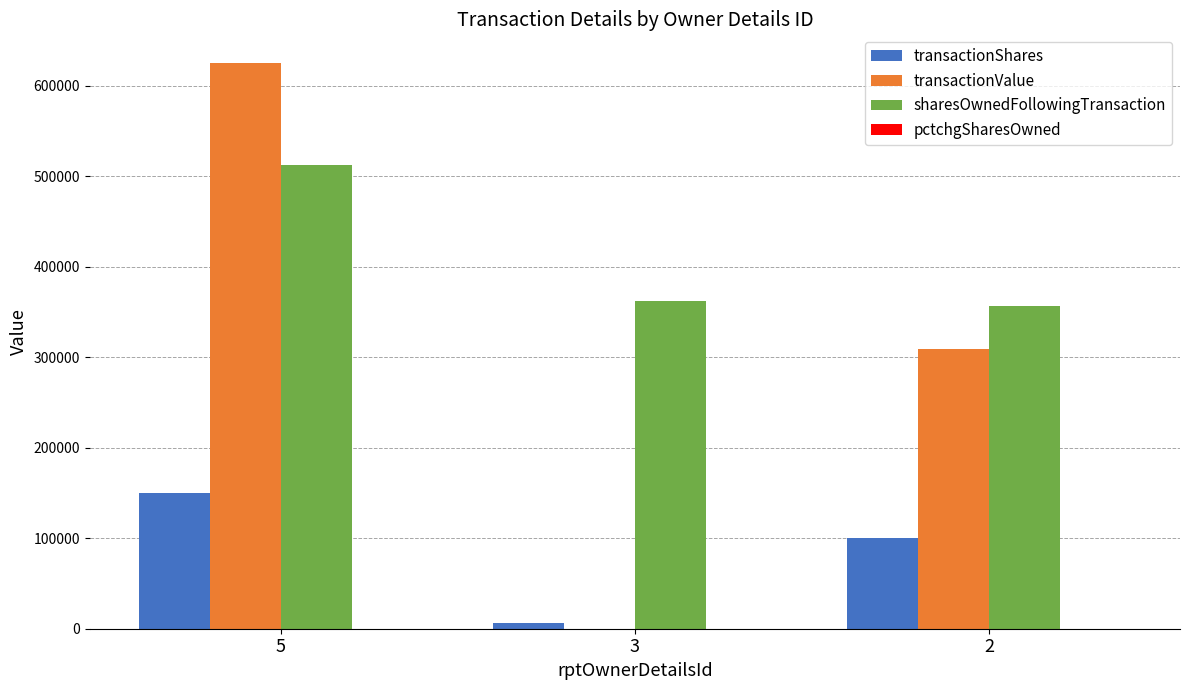

Count the transactionShares values in the range 6459 to 150000.

3